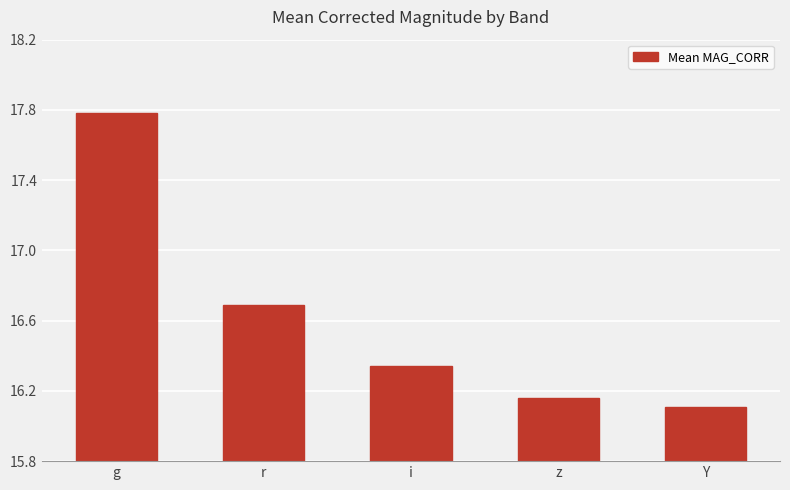

What is the label of the 2nd bar from the right?

z